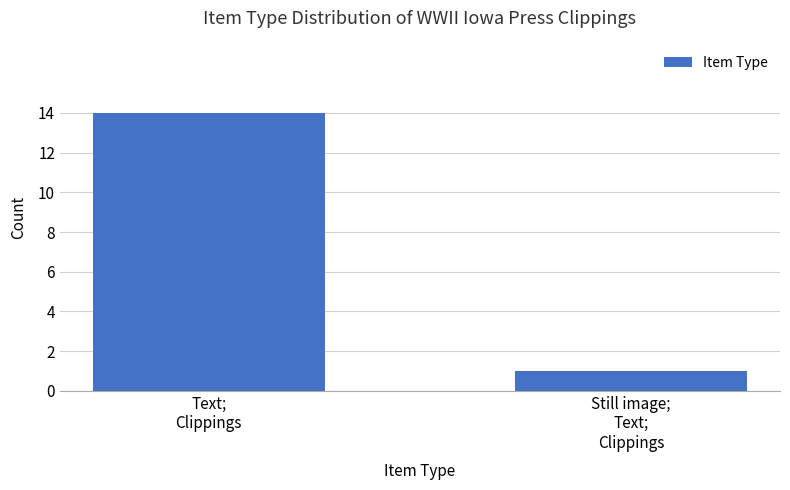

What is the ratio of the value at Still image;
Text;
Clippings to the value at Text;
Clippings?

0.1